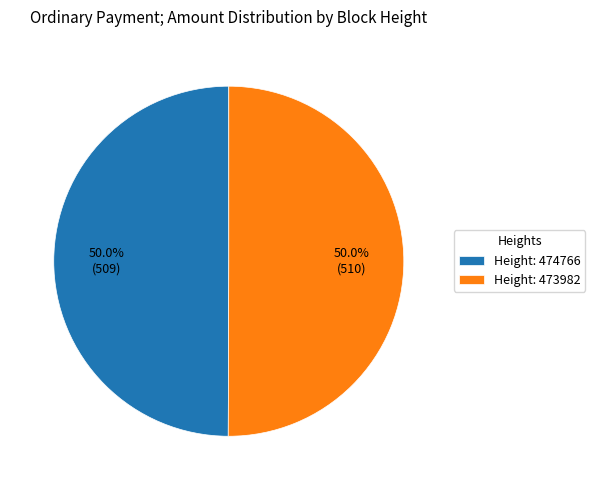

Approximately how many times larger is the value at Height: 473982 compared to Height: 474766?

1.0